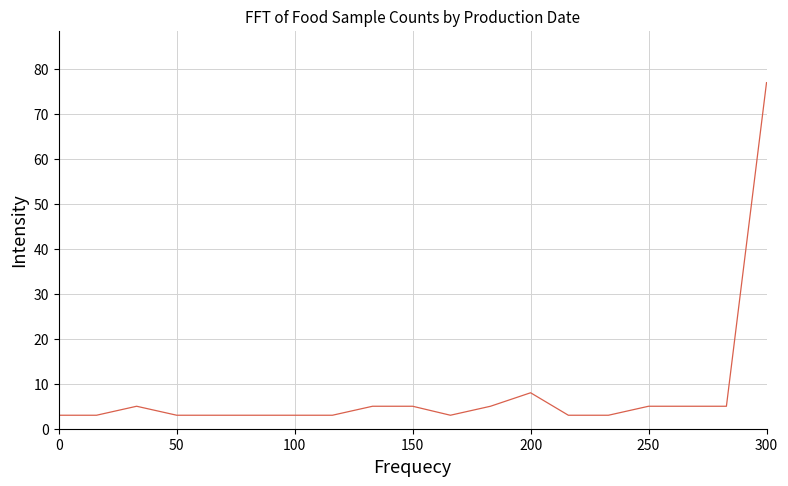

What is the sum of all values?

150